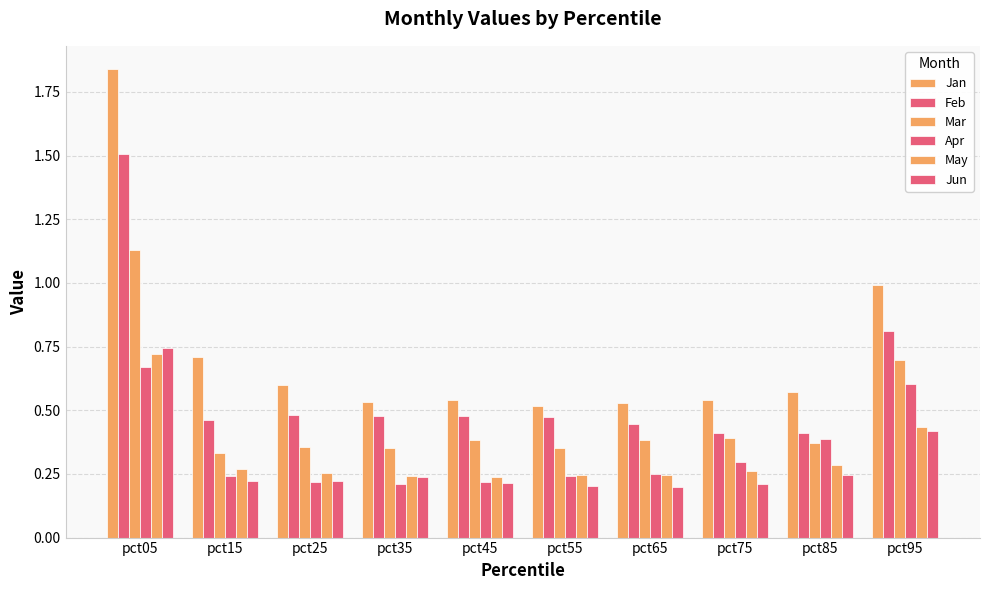

What is the average value of the Mar series?

0.5